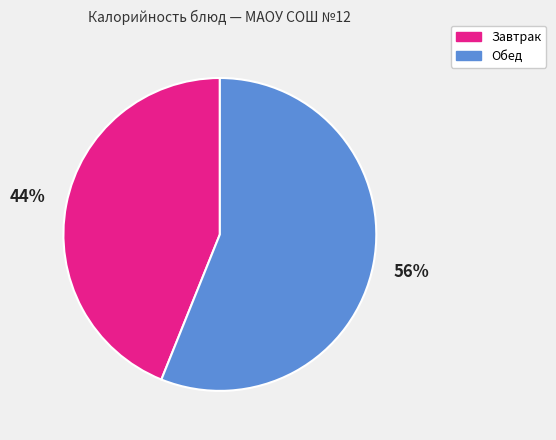

Does any single category account for the majority?

Yes